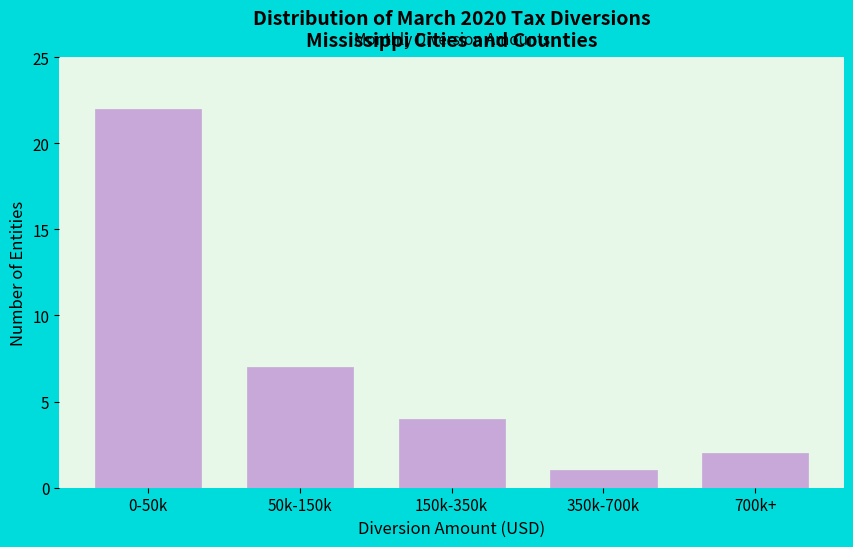

Reading right to left, what are all the values shown in this chart?

2	1	4	7	22